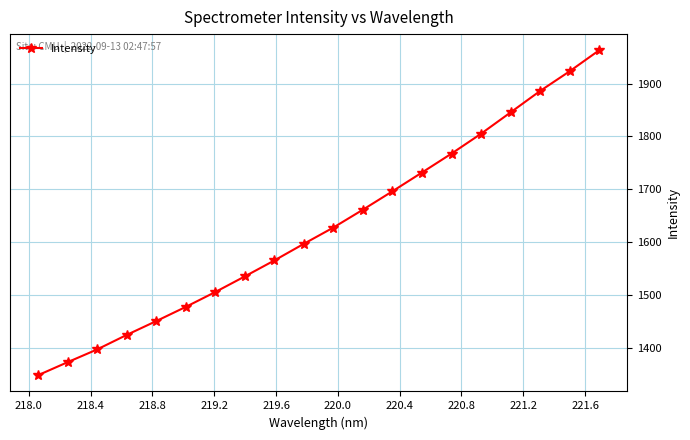

What is the difference between the second highest and second lowest values?

550.7